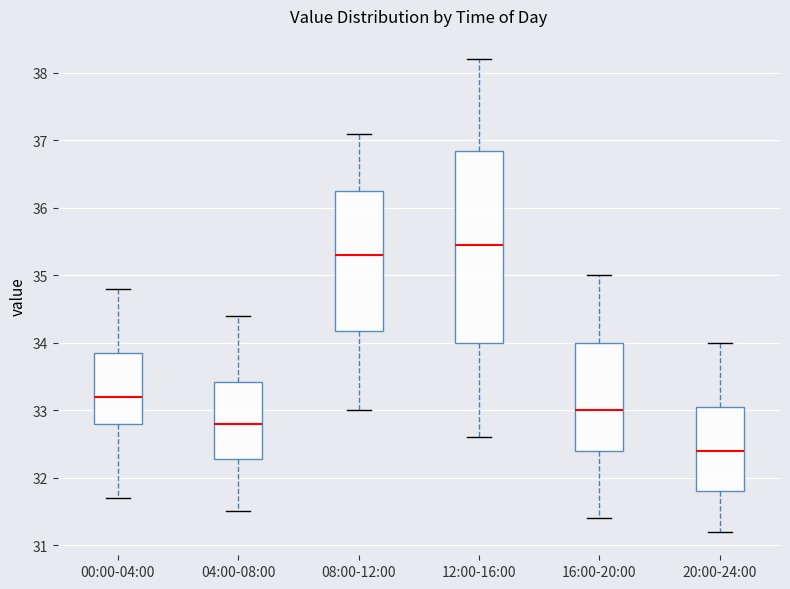

Comparing the boxes themselves (not the whiskers), which one is the tallest?

12:00-16:00